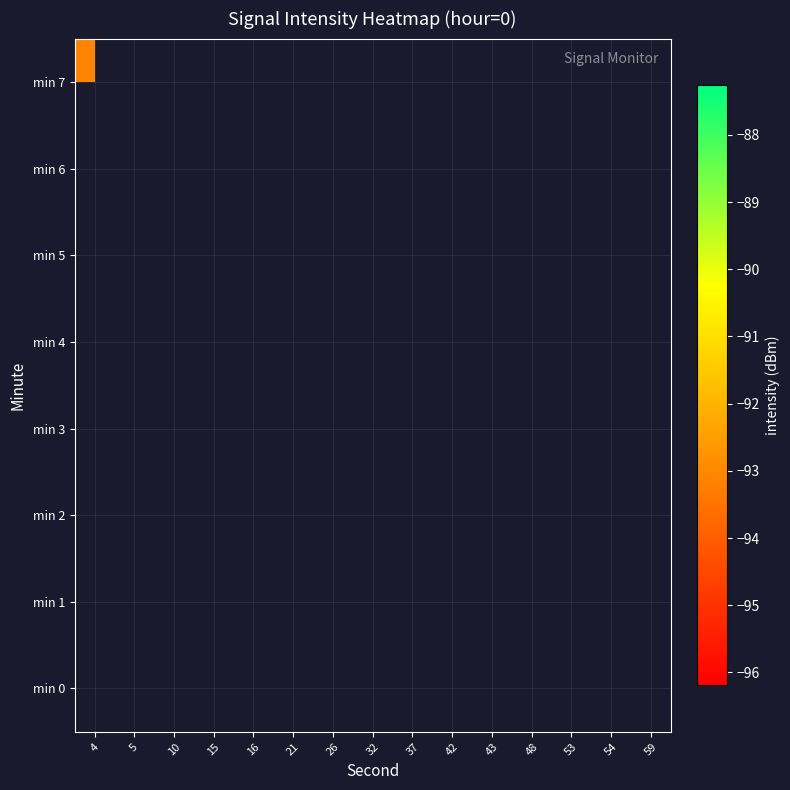

Rank the series at 5 from lowest to highest value.

min 0, min 1, min 2, min 3, min 4, min 5, min 6, min 7